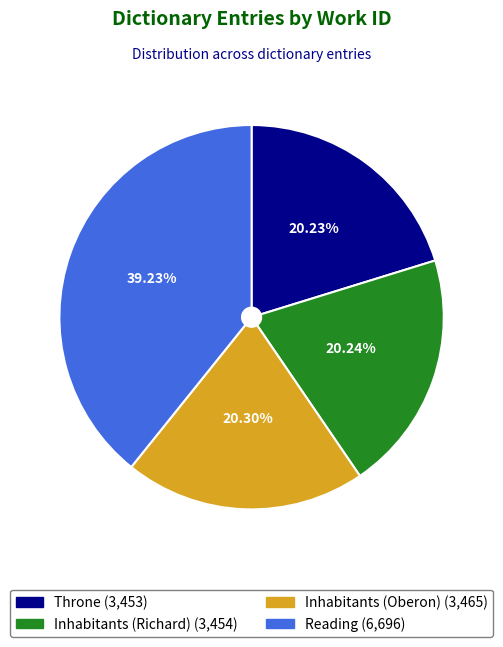

What percentage is NOT represented by Throne?

79.8%